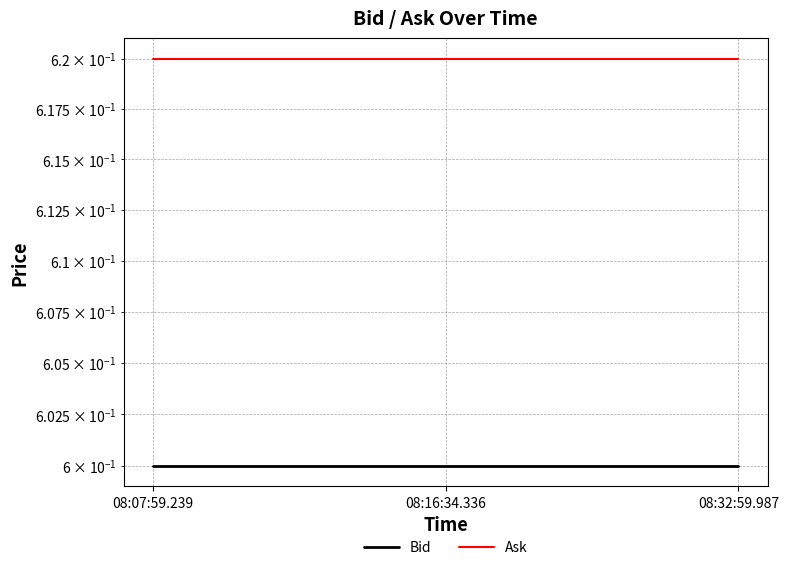

True or false: Bid has a value of 0.3 at 08:07:59.239.

False